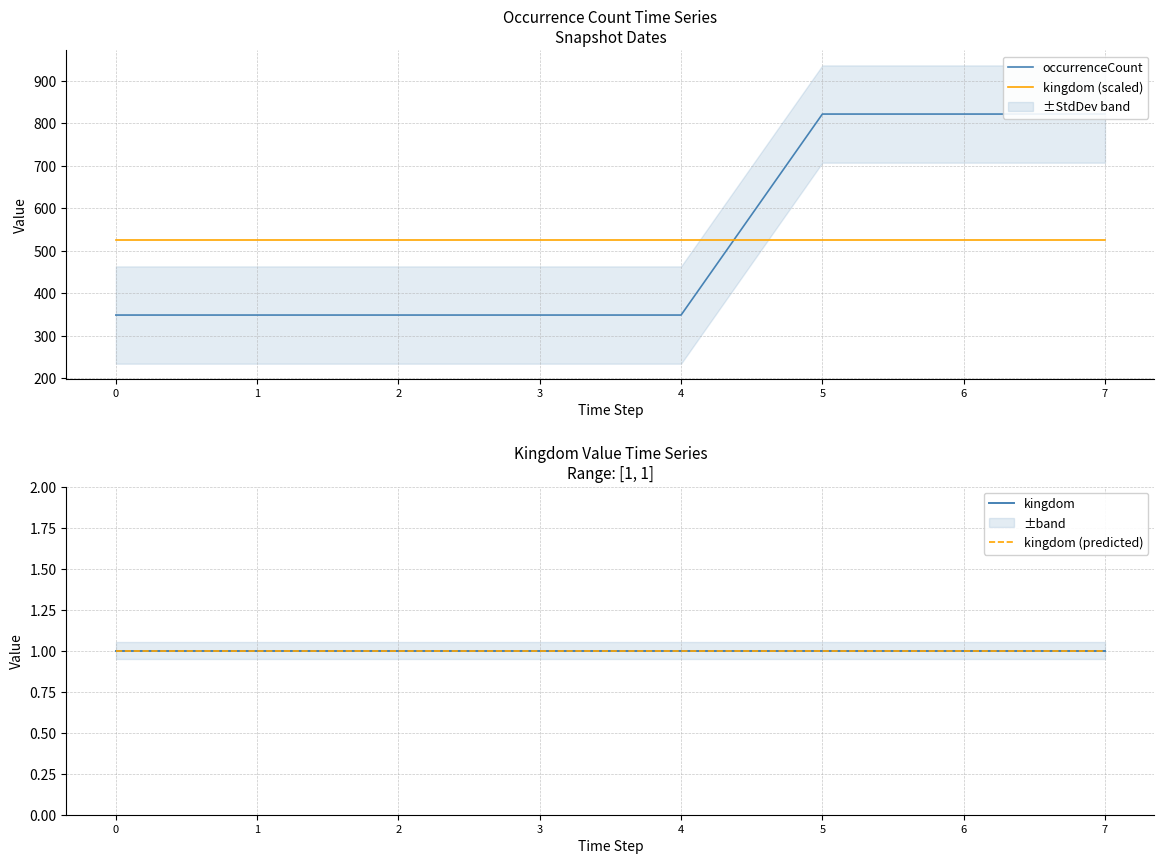

The value of kingdom (predicted) at 0 is 1.5. True or false?

False